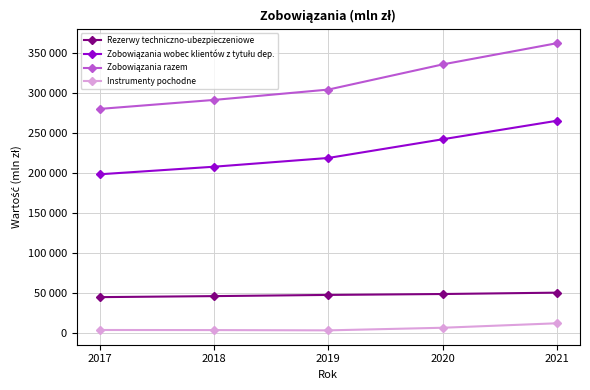

What is the difference between the second highest and second lowest values in the Instrumenty pochodne series?

2916